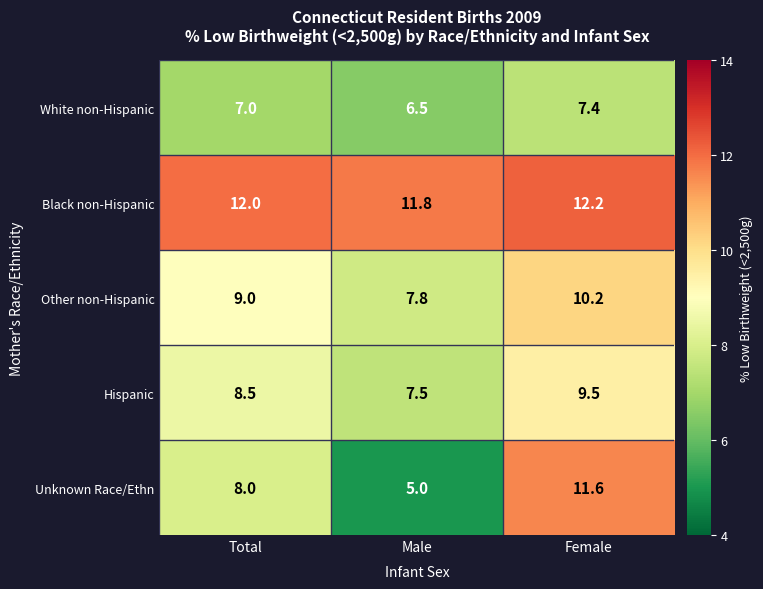

What is the sum of all Black non-Hispanic values?

36.0